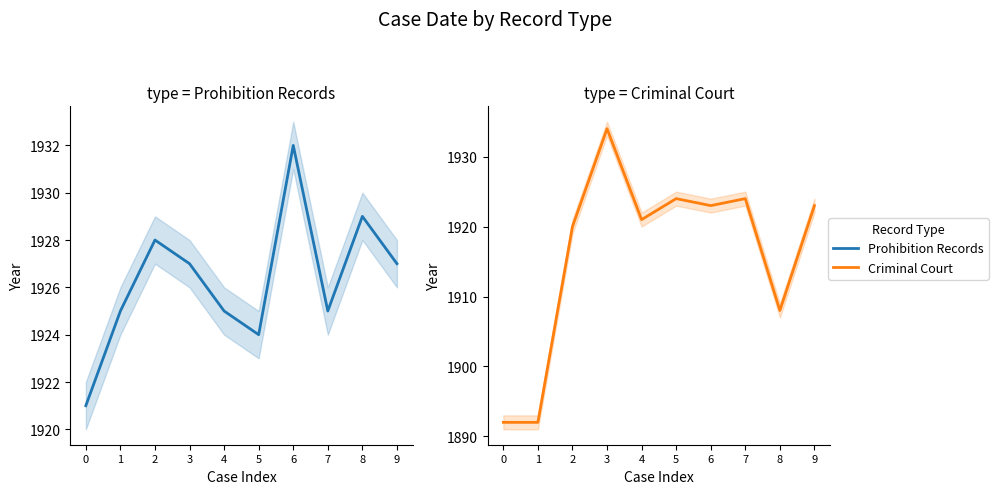

What is the smallest value displayed?

1892